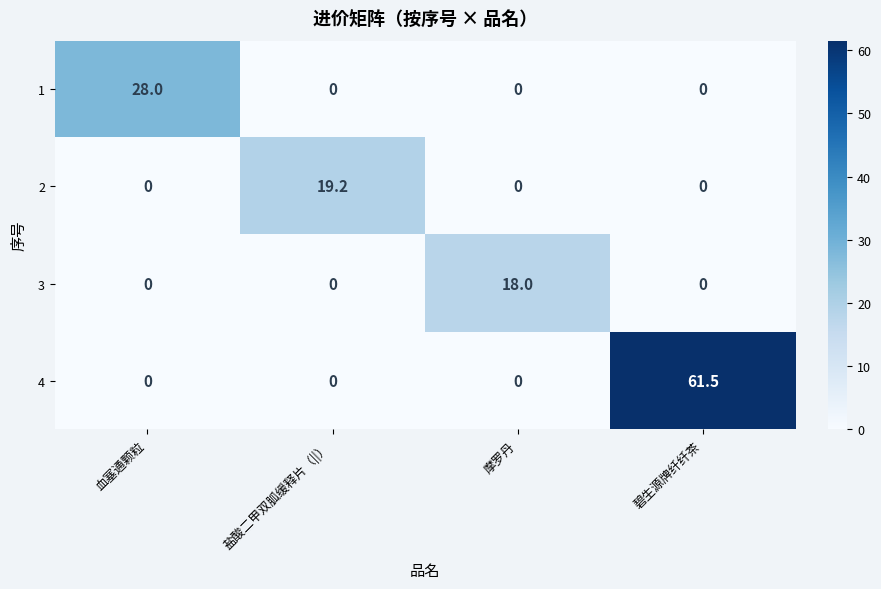

At how many categories does at least one series exceed 31?

1